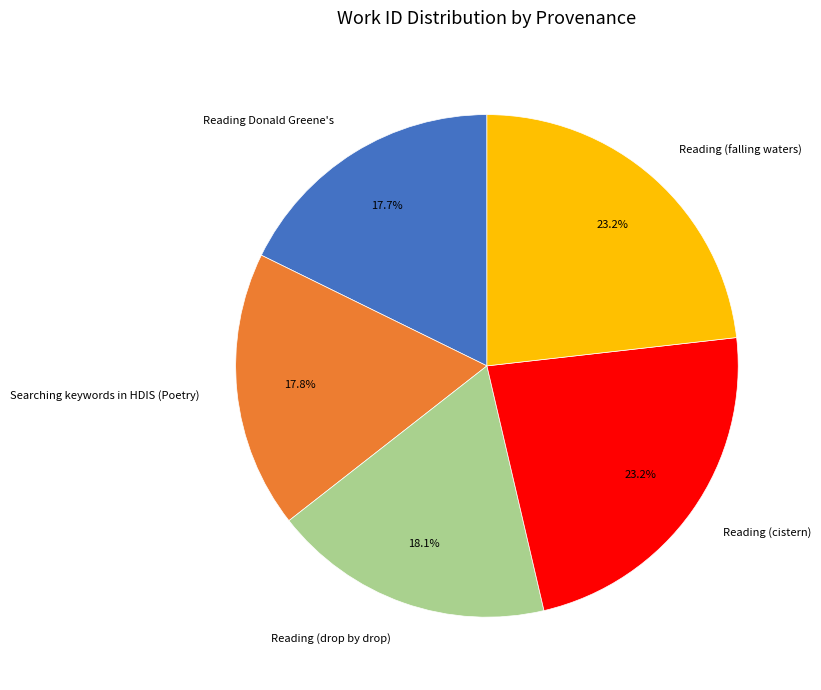

Does Searching keywords in HDIS (Poetry) account for over 50% of the chart?

No